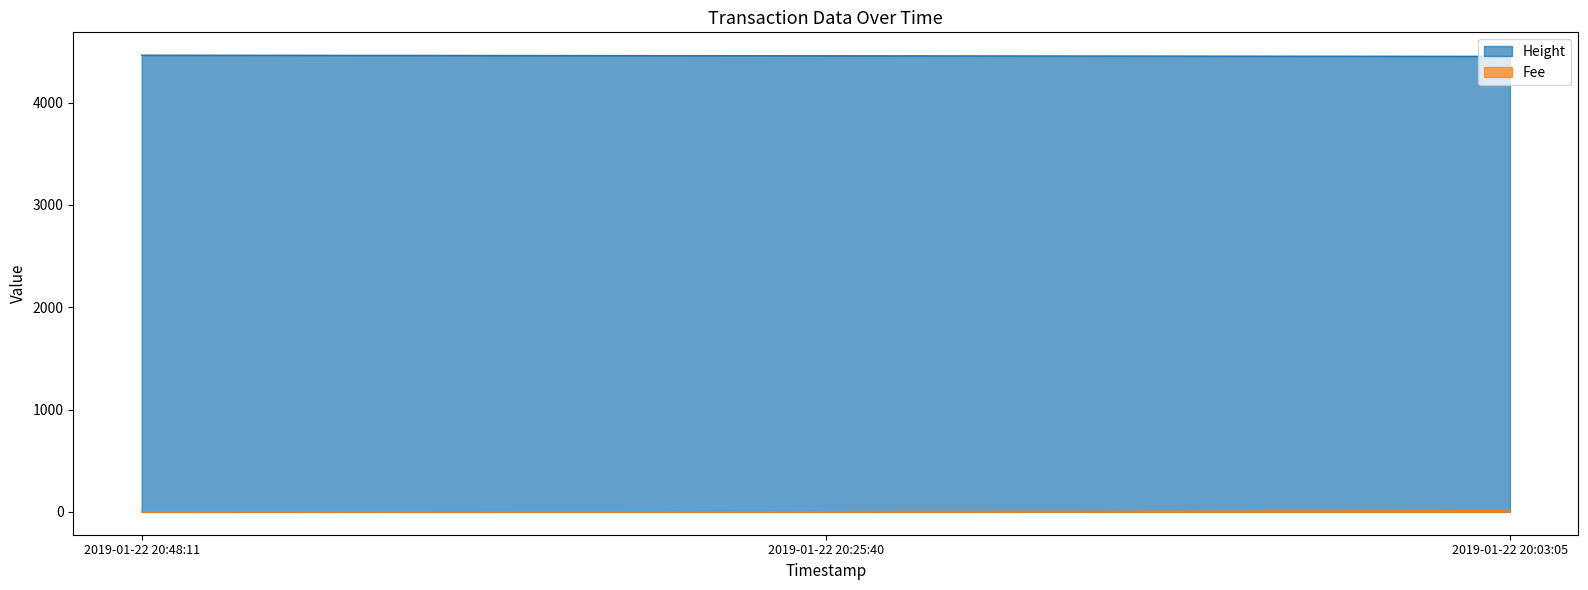

How many lines are shown in the chart?

2